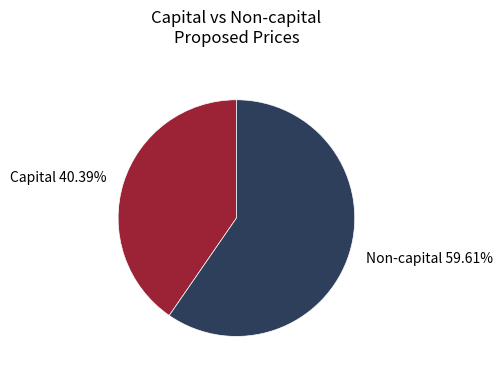

What is the largest slice in the pie chart?

Non-capital 59.61%